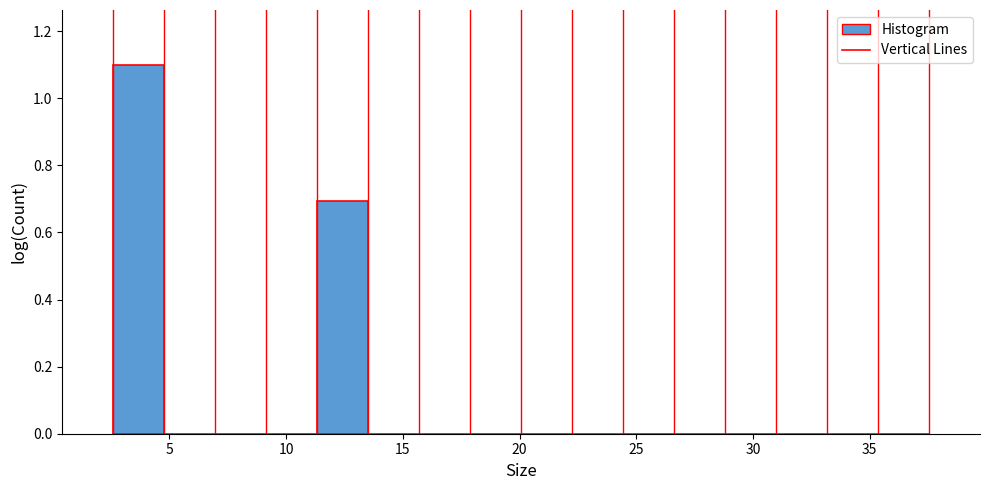

Reading left to right, transcribe this chart: for each bar, give the range it covers on the x-axis and its height. Neither the bar edges nor the heights are printed on the chart, so give them approximately, as read against the axes.

2.5 to 5.0: 1.1
5.0 to 7.0: 0
7.0 to 9.0: 0
9.0 to 11.5: 0
11.5 to 13.5: 0.7
13.5 to 15.5: 0
15.5 to 18.0: 0
18.0 to 20.0: 0
20.0 to 22.0: 0
22.0 to 24.5: 0
24.5 to 26.5: 0
26.5 to 29.0: 0
29.0 to 31.0: 0
31.0 to 33.0: 0
33.0 to 35.5: 0
35.5 to 37.5: 0